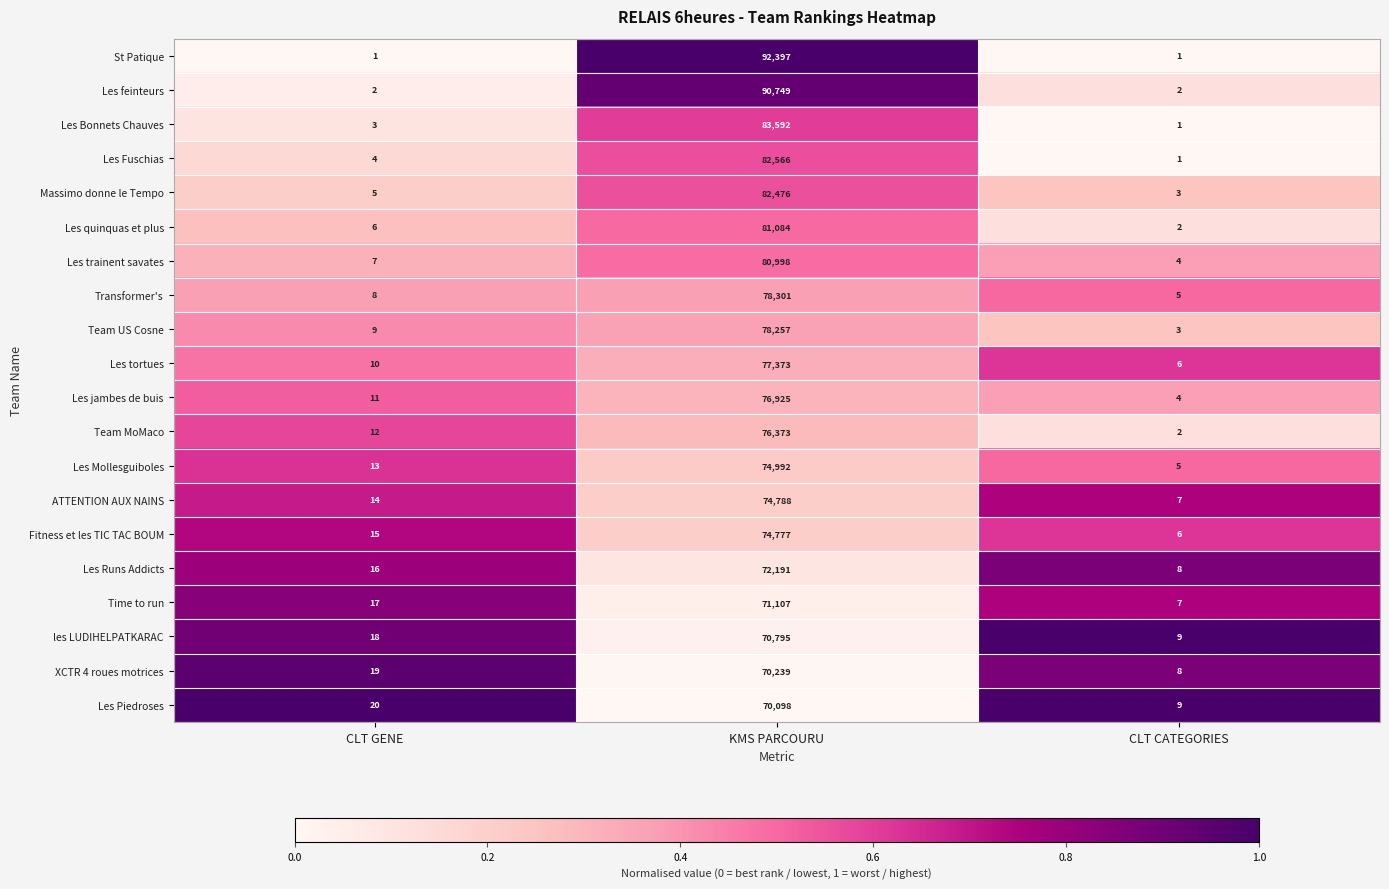

List the series in order of their peak value, highest first.

St Patique, Les feinteurs, Les Bonnets Chauves, Les Fuschias, Massimo donne le Tempo, Les quinquas et plus, Les trainent savates, Transformer's, Team US Cosne, Les tortues, Les jambes de buis, Team MoMaco, Les Mollesguiboles, ATTENTION AUX NAINS, Fitness et les TIC TAC BOUM, Les Runs Addicts, Time to run, les LUDIHELPATKARAC, XCTR 4 roues motrices, Les Piedroses